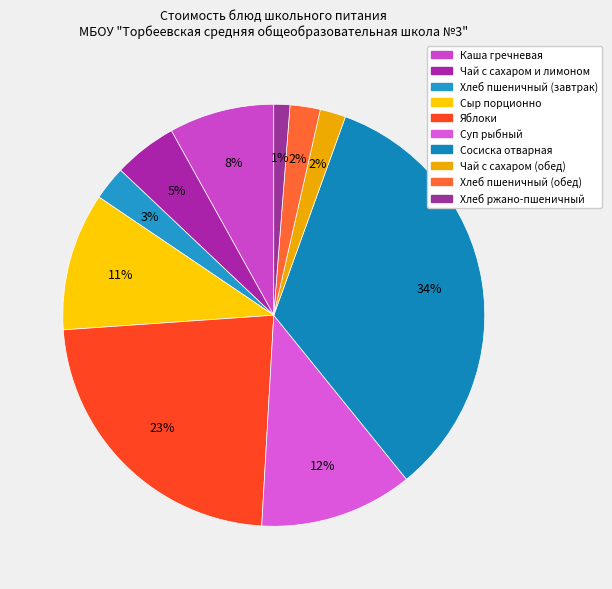

Count the number of slices in the pie.

10